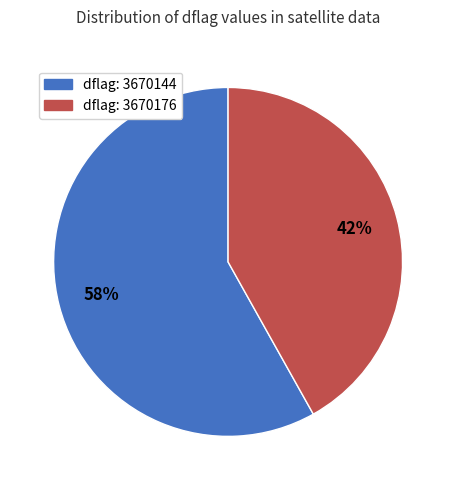

Is the sum of dflag: 3670144 and dflag: 3670176 greater than half?

Yes